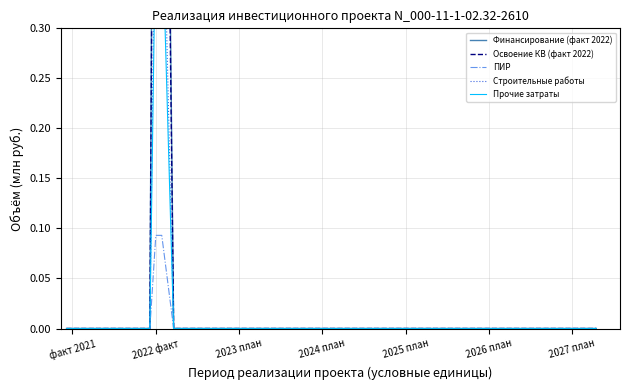

How many values in Освоение КВ (факт 2022) are above zero?

2